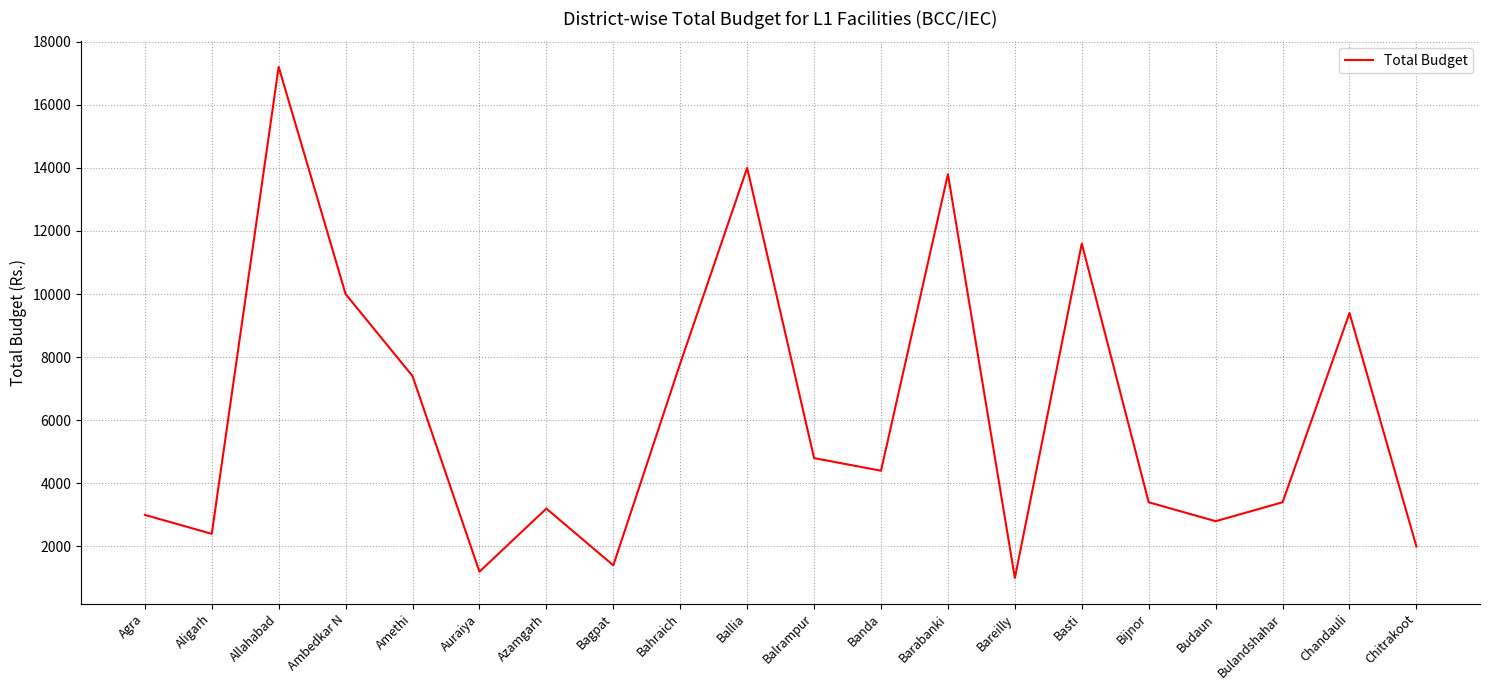

At which category does the data reach its first local valley?

Aligarh